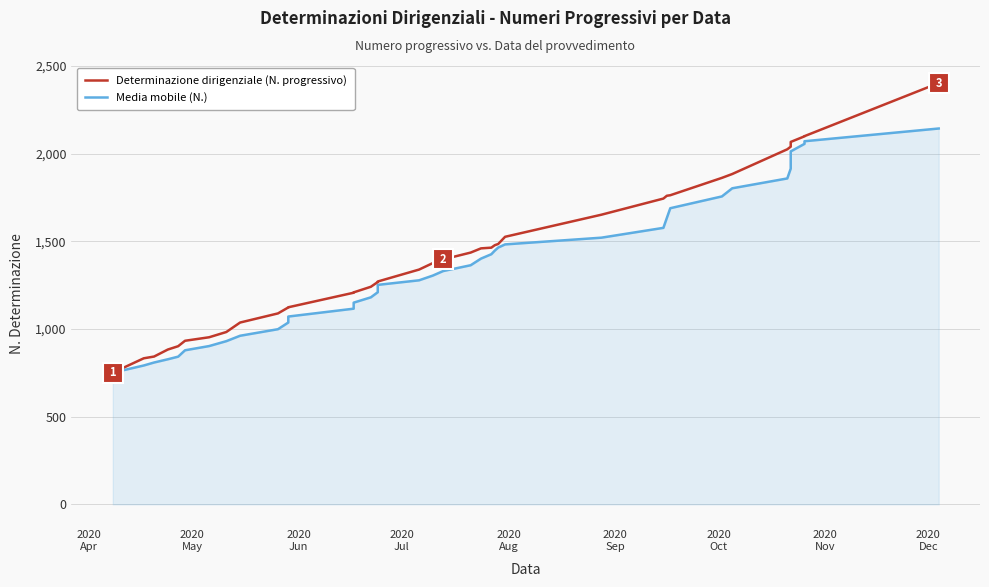

What is the difference between the highest and lowest values at 2020
May?

41.0